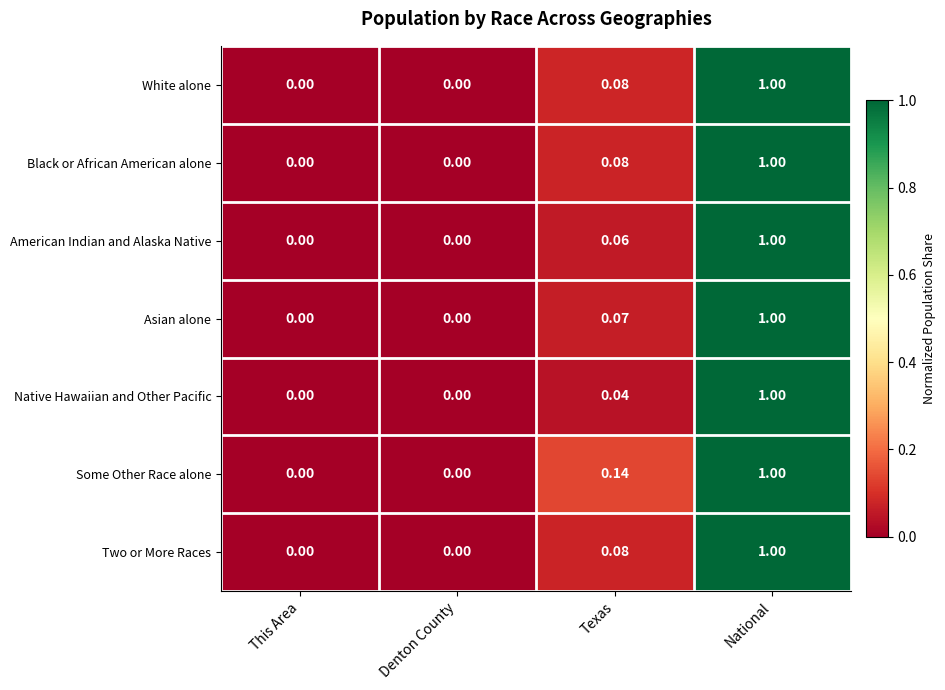

How many values in Two or More Races are above zero?

2